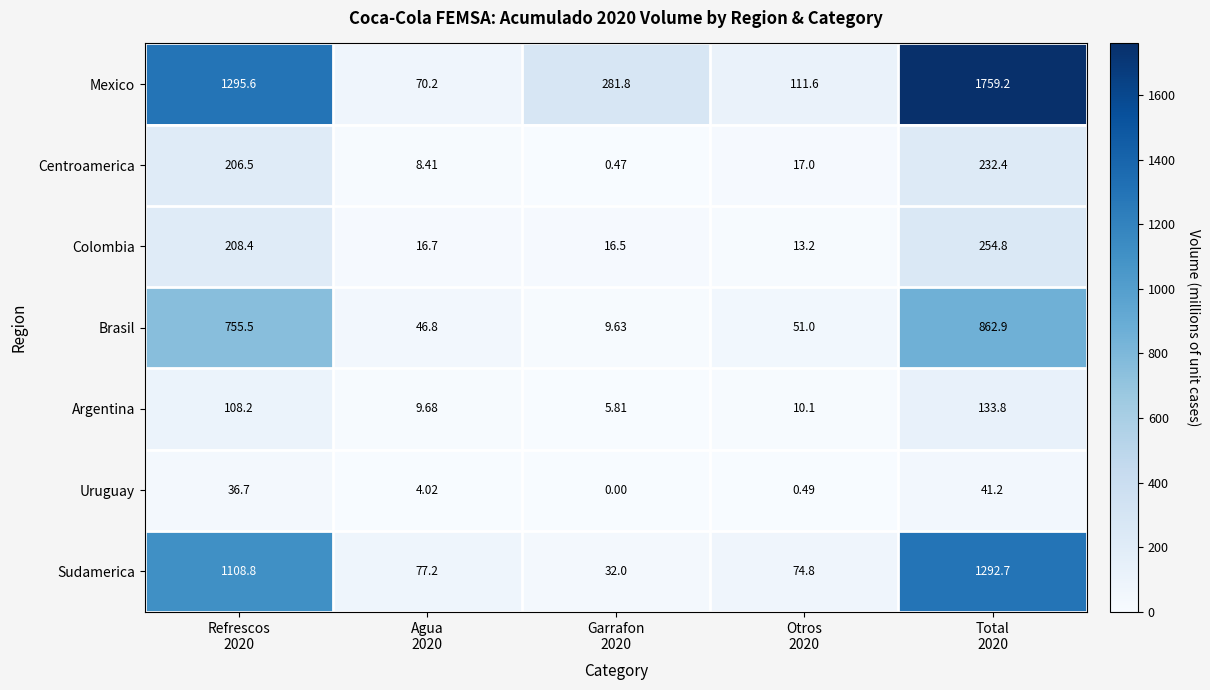

Which series has the largest total across all categories?

Mexico